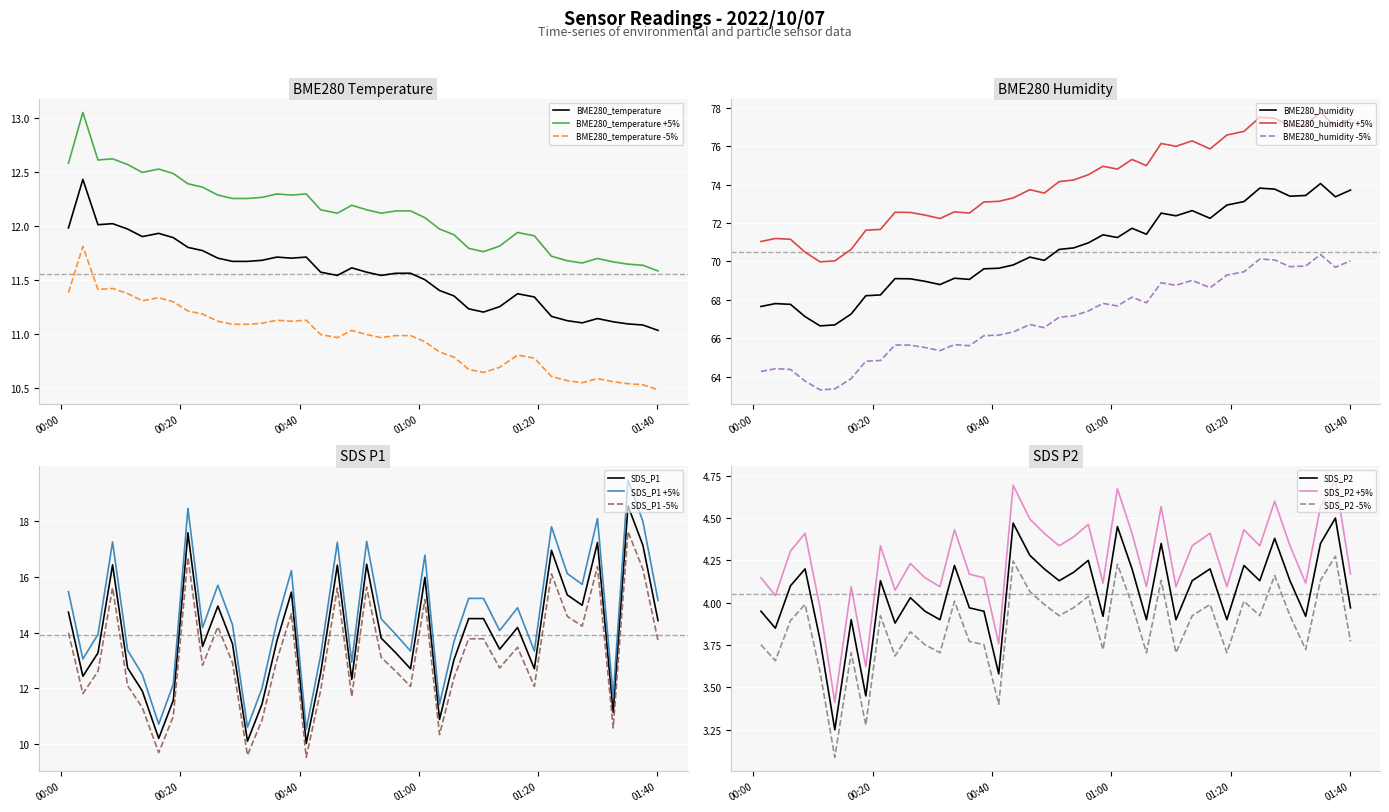

True or false: BME280_temperature -5% and BME280_temperature intersect in this chart.

False